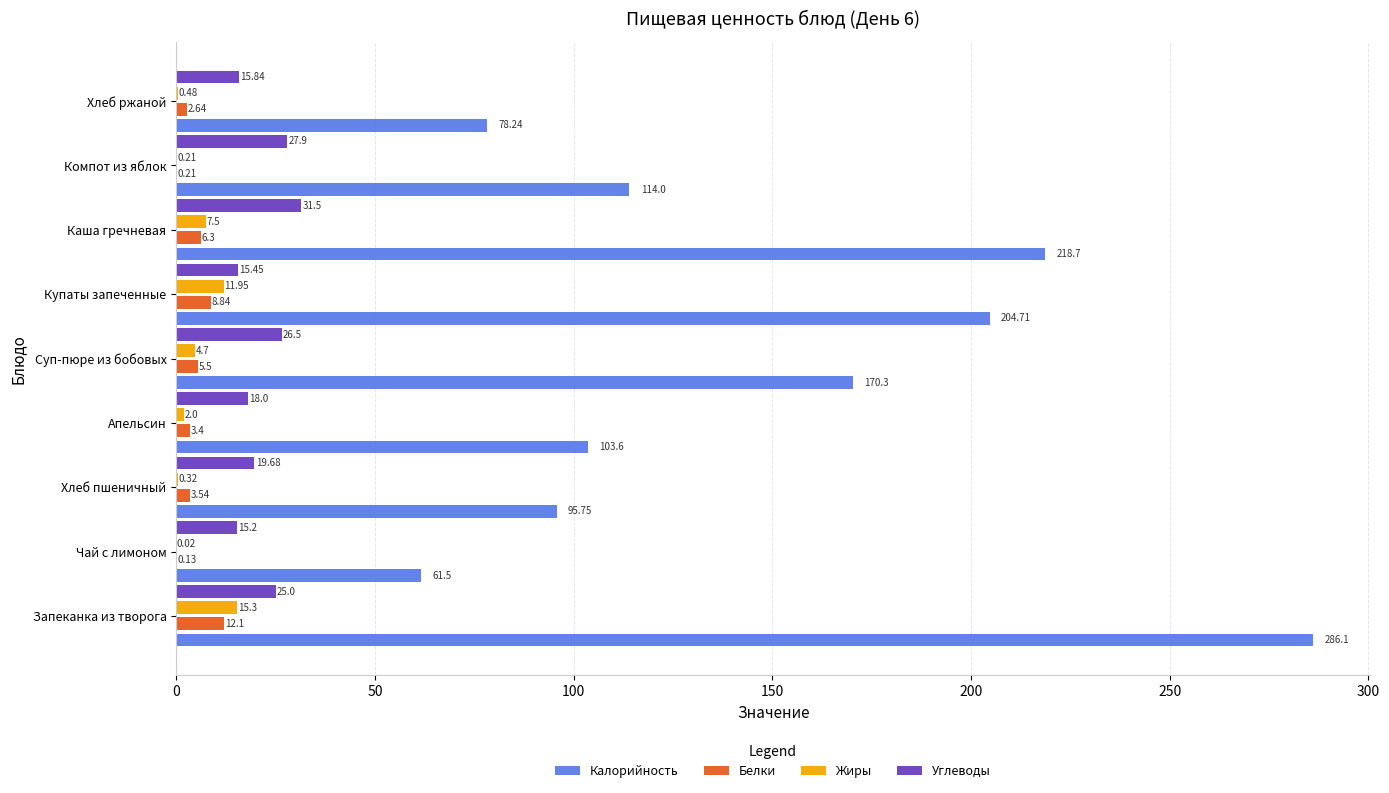

Where is Калорийность nearest to the value 173?

Суп-пюре из бобовых